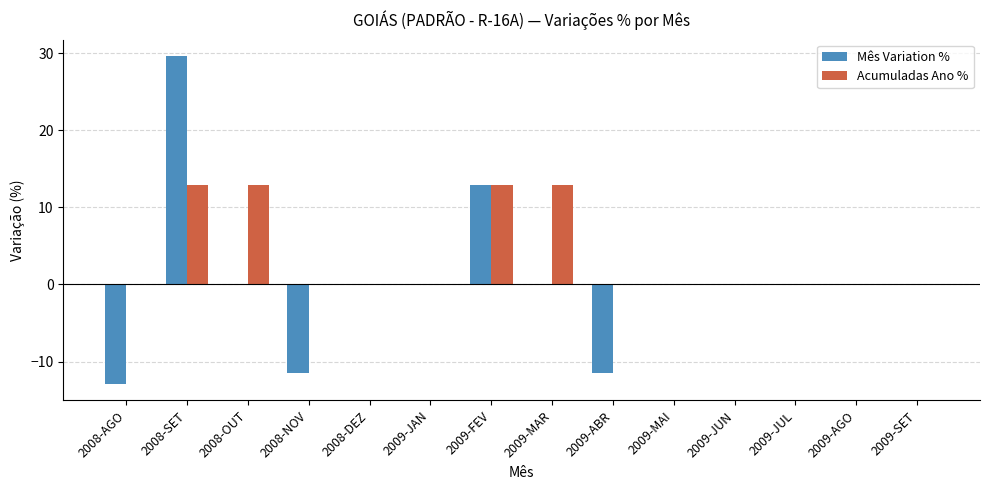

How many categories are shown in the chart?

14